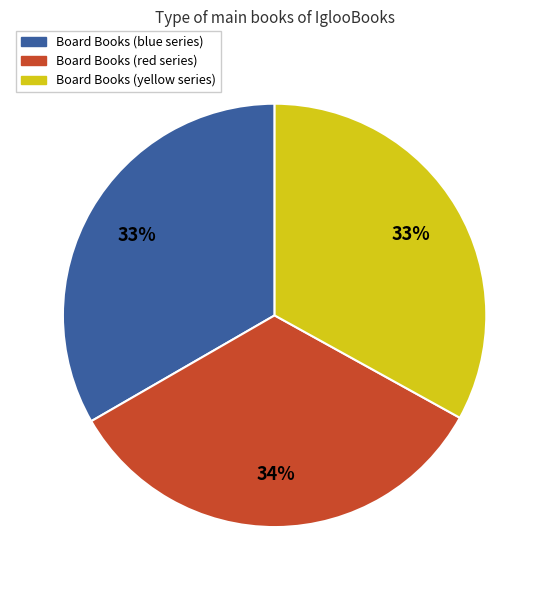

To the nearest percent, what is the average slice percentage?

33%